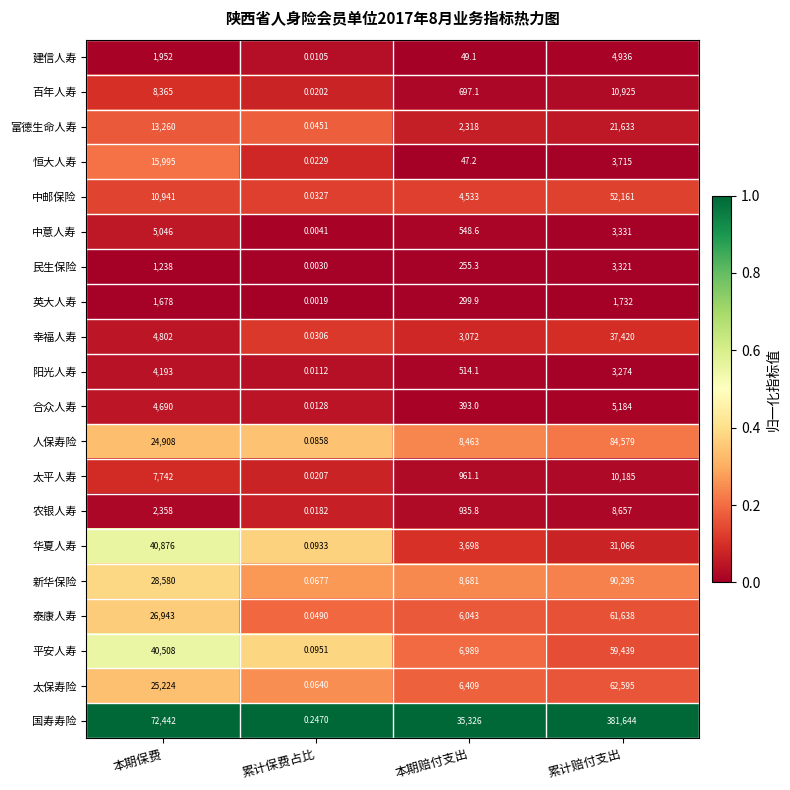

Count the number of categories in the chart.

4